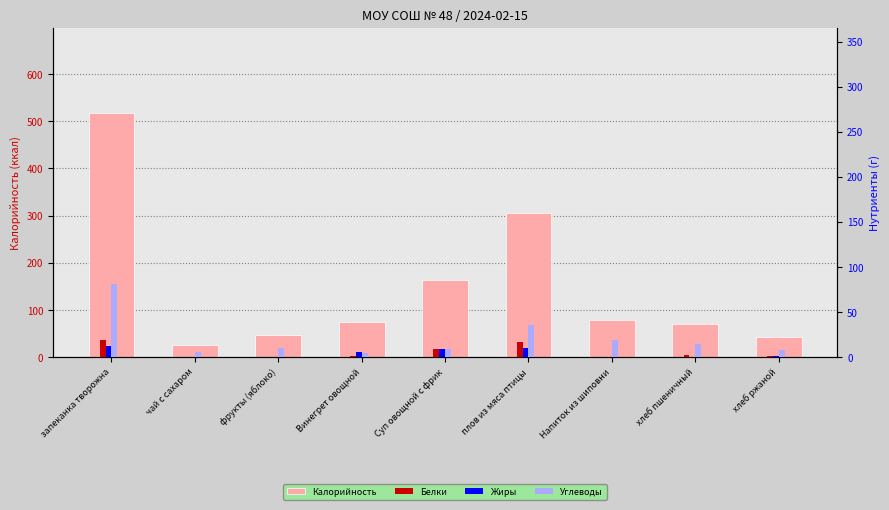

The Калорийность series shows 517.0 at запеканка творожна. True or false?

True